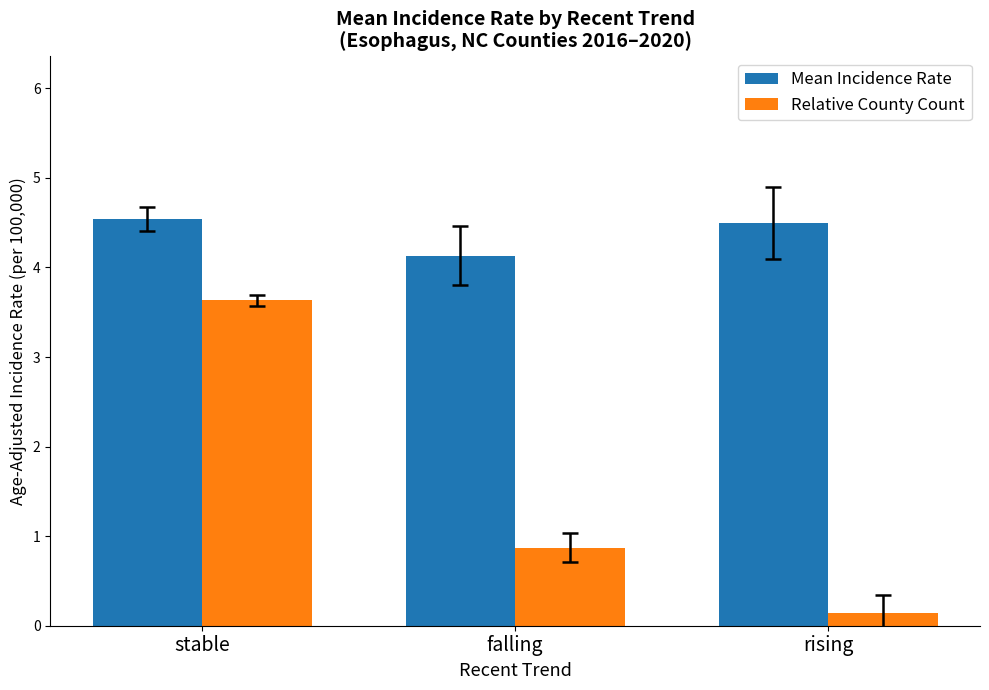

True or false: Relative County Count has a value of 3.6 at stable.

True